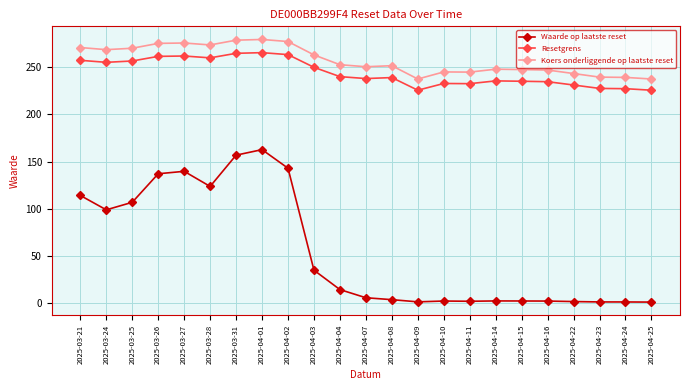

Between 2025-03-31 and 2025-04-07, which series saw the biggest shift?

Waarde op laatste reset